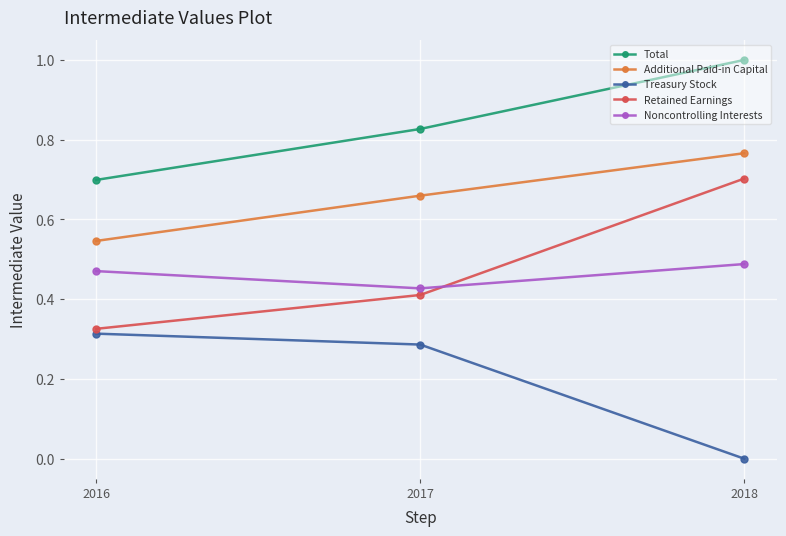

Which series has the largest total across all categories?

Total